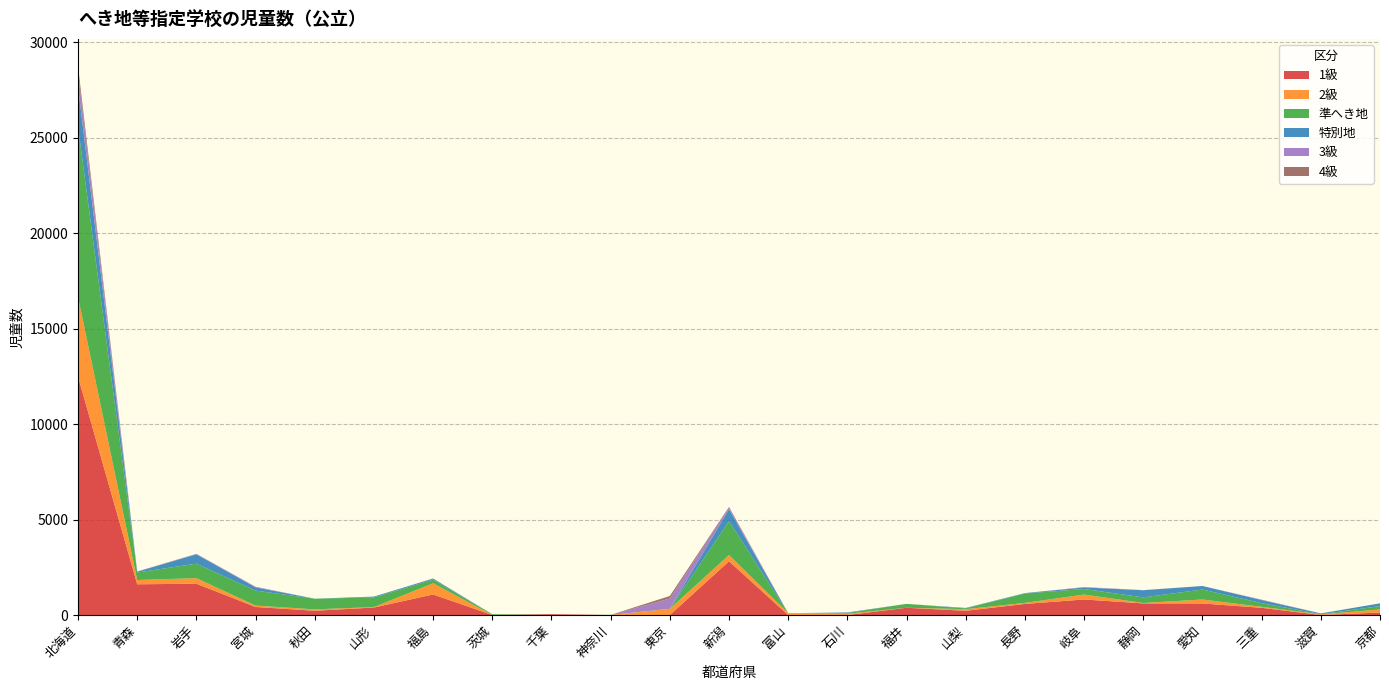

Reading left to right, transcribe all the data shown in this chart.

1級: 北海道=12480	青森=1609	岩手=1639	宮城=421	秋田=223	山形=392	福島=1077	茨城=0	千葉=43	神奈川=0	東京=0	新潟=2813	富山=0	石川=0	福井=380	山梨=221	長野=580	岐阜=814	静岡=608	愛知=605	三重=377	滋賀=0	京都=131
2級: 北海道=4168	青森=224	岩手=292	宮城=72	秋田=73	山形=25	福島=586	茨城=0	千葉=0	神奈川=0	東京=325	新潟=330	富山=94	石川=69	福井=0	山梨=85	長野=55	岐阜=257	静岡=22	愛知=208	三重=51	滋賀=33	京都=160
準へき地: 北海道=8915	青森=393	岩手=758	宮城=785	秋田=559	山形=502	福島=190	茨城=39	千葉=0	神奈川=7	東京=0	新潟=1769	富山=0	石川=38	福井=204	山梨=39	長野=492	岐阜=291	静岡=294	愛知=521	三重=193	滋賀=9	京都=176
特別地: 北海道=2103	青森=42	岩手=490	宮城=172	秋田=0	山形=46	福島=54	茨城=0	千葉=0	神奈川=0	東京=0	新潟=627	富山=0	石川=29	福井=0	山梨=26	長野=21	岐阜=81	静岡=373	愛知=186	三重=162	滋賀=41	京都=145
3級: 北海道=750	青森=5	岩手=25	宮城=30	秋田=0	山形=0	福島=8	茨城=0	千葉=0	神奈川=0	東京=538	新潟=98	富山=0	石川=0	福井=0	山梨=0	長野=0	岐阜=21	静岡=8	愛知=0	三重=22	滋賀=3	京都=0
4級: 北海道=314	青森=7	岩手=0	宮城=0	秋田=0	山形=0	福島=0	茨城=0	千葉=0	神奈川=0	東京=133	新潟=26	富山=0	石川=0	福井=0	山梨=0	長野=0	岐阜=0	静岡=0	愛知=0	三重=0	滋賀=0	京都=0